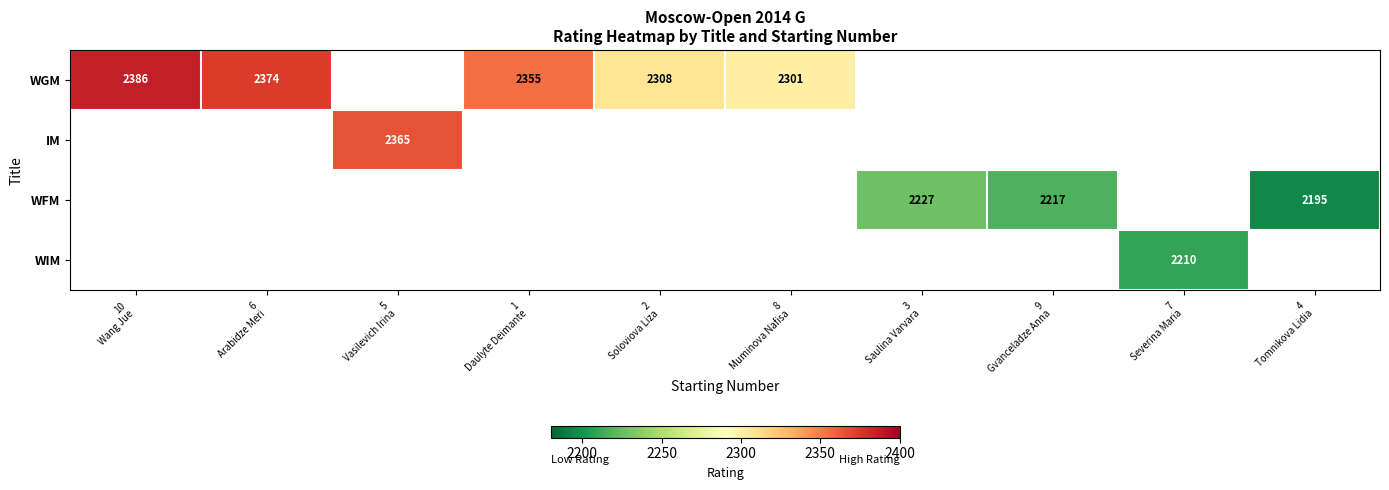

Between 4
Tomnikova Lidia and 5
Vasilevich Irina, which is larger?

5
Vasilevich Irina